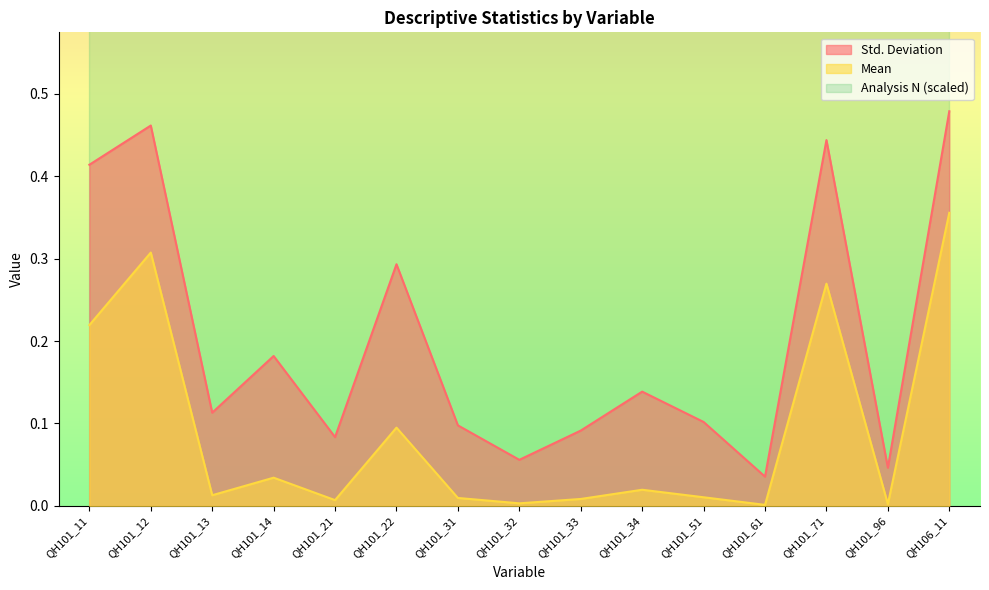

Is it true that Std. Deviation equals 0.1 at QH101_31?

True